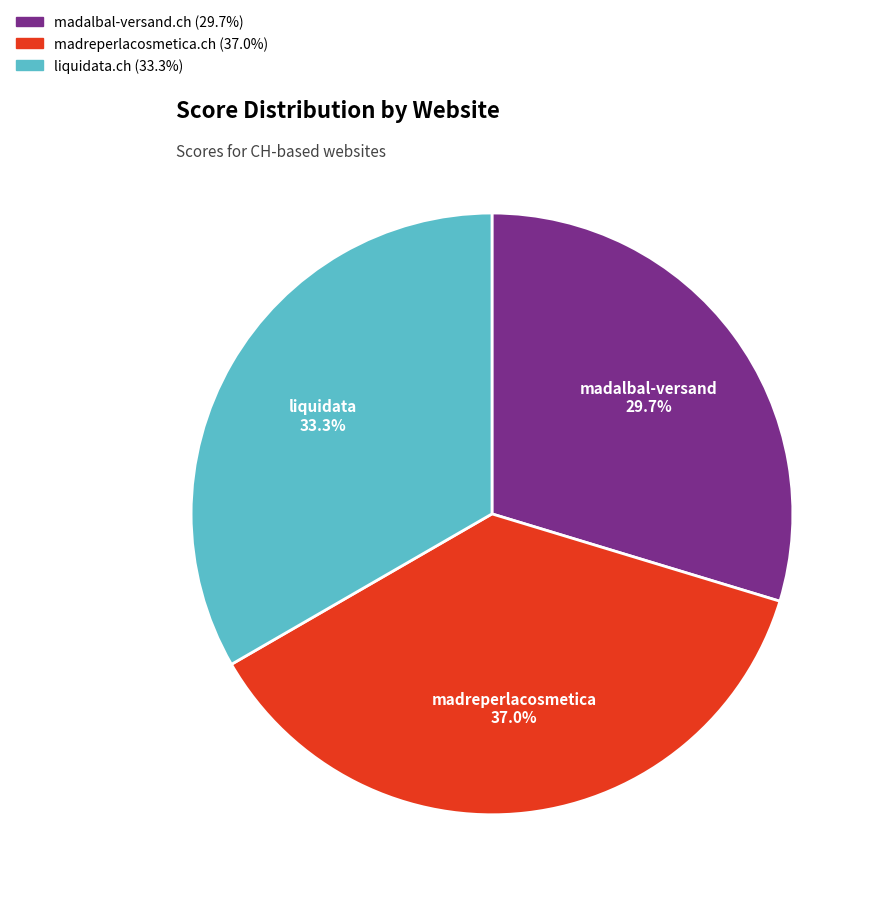

What is the ratio of the value at liquidata.ch to the value at madalbal-versand.ch?

1.1